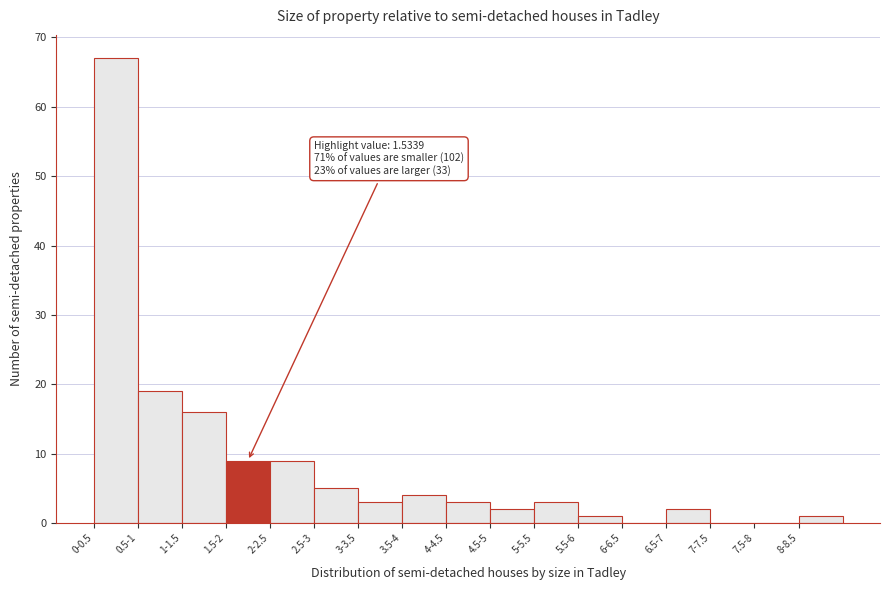

At which label is the value closest to 33?

0.5-1